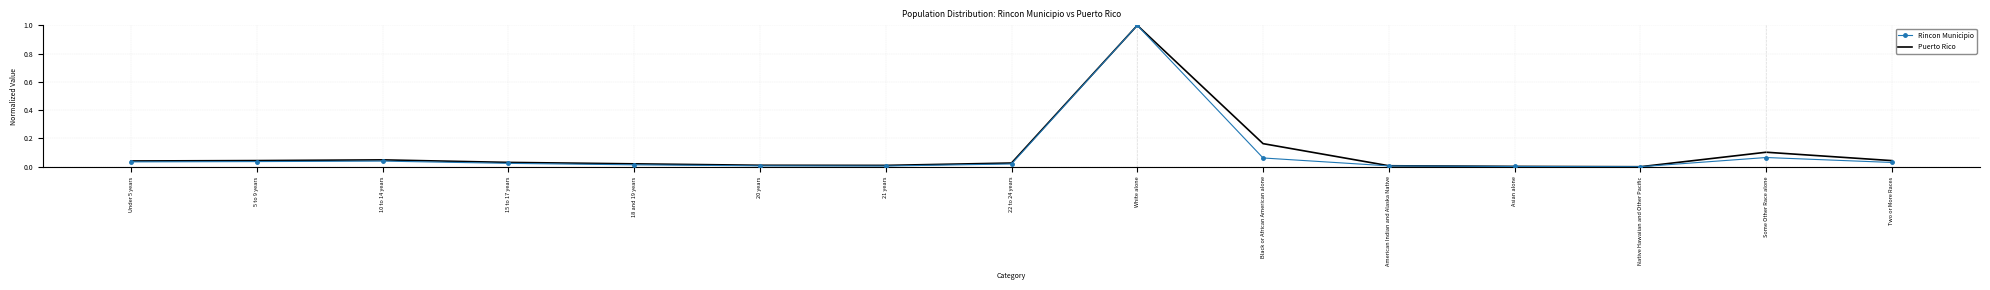

What is the difference between the maximum and minimum values in the Puerto Rico series?

1.0